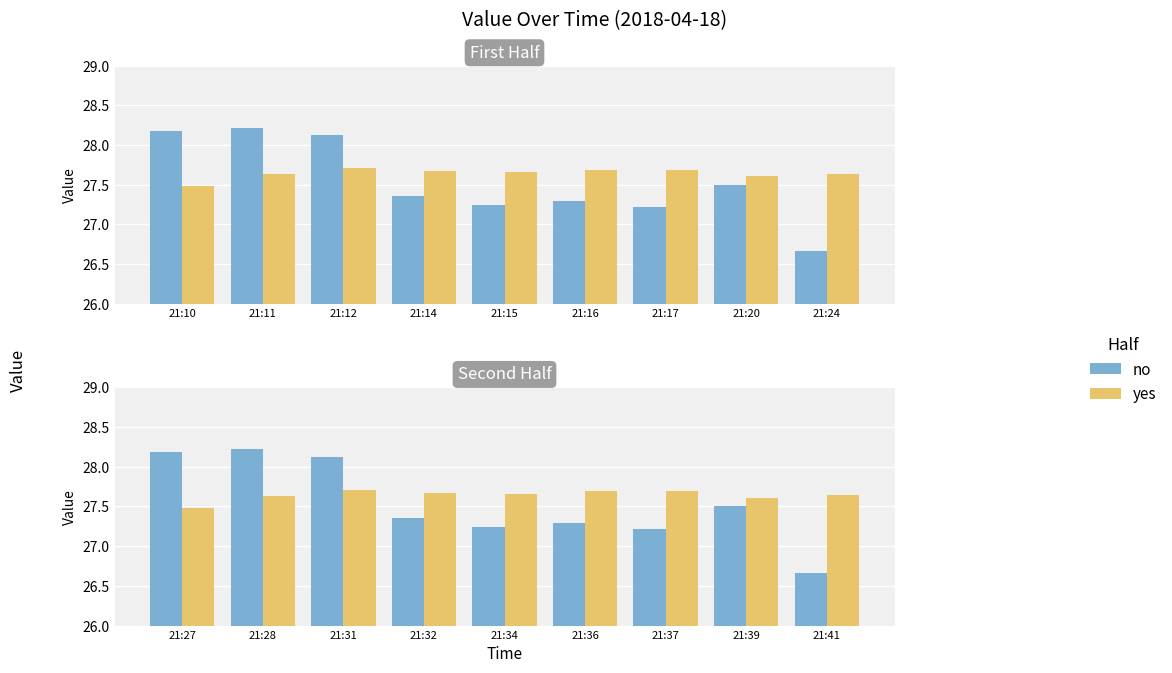

What is the maximum value for yes?

27.7